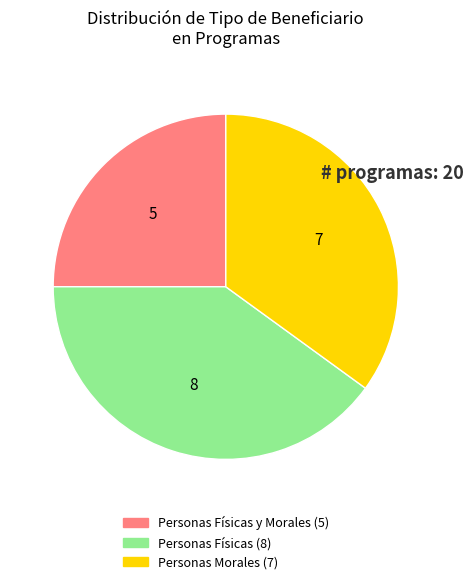

Does any single category account for the majority?

No